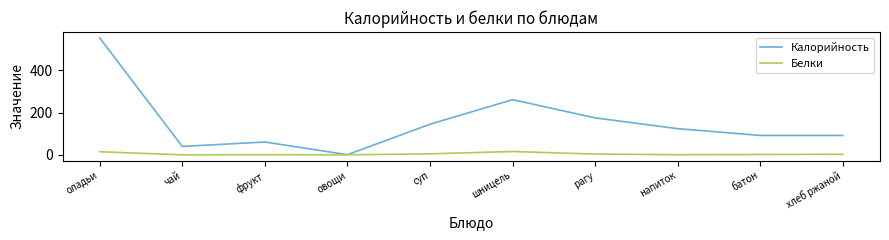

What is the maximum value shown in the chart?

553.0